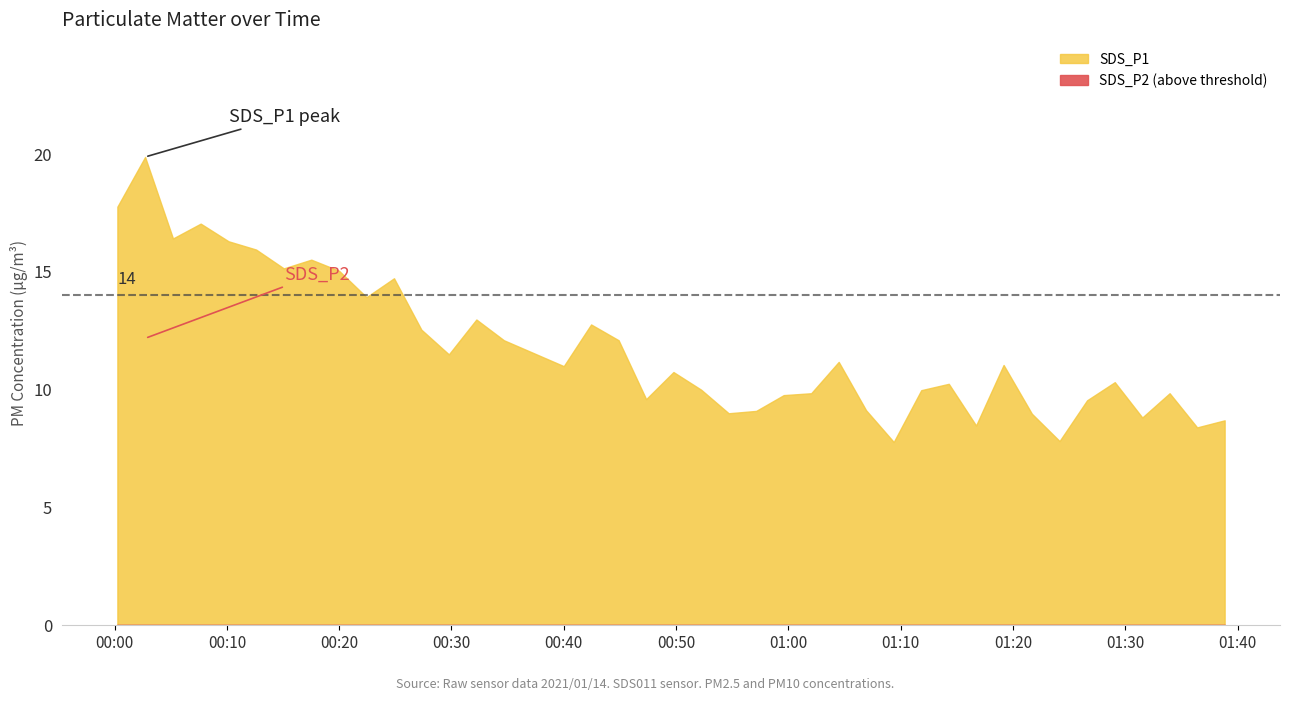

What is the difference between the second highest and minimum values in the SDS_P2 series?

6.2